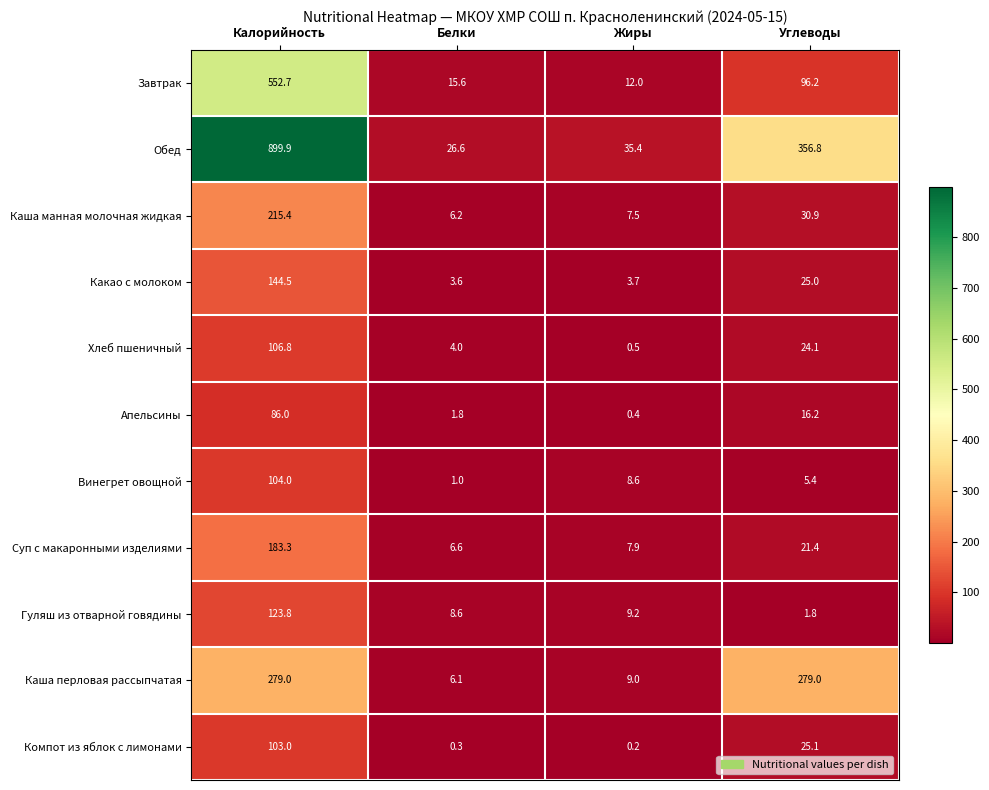

The Апельсины series shows 21.1 at Углеводы. True or false?

False